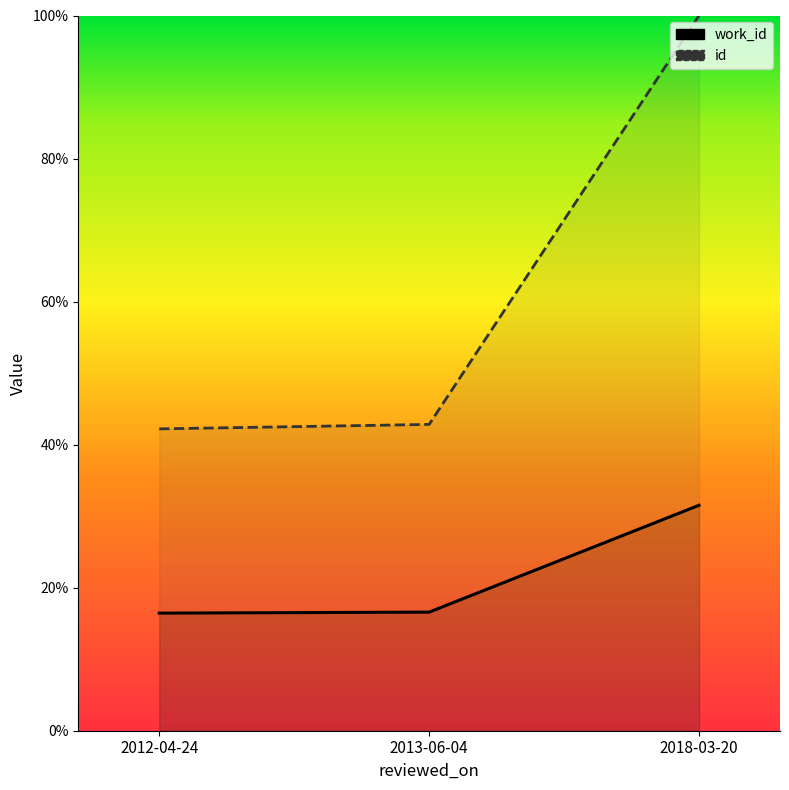

Is it true that work_id equals 29.6 at 2013-06-04?

False